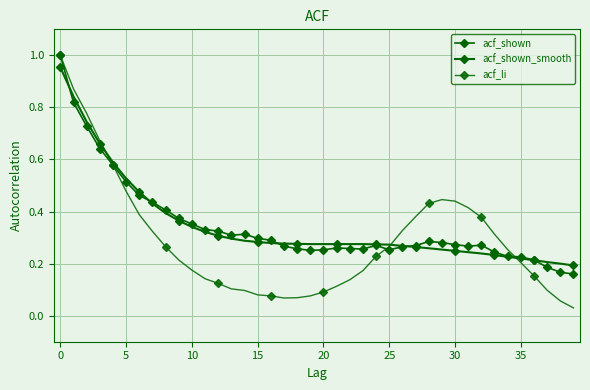

How many interior local valleys does the acf_shown series have?

5